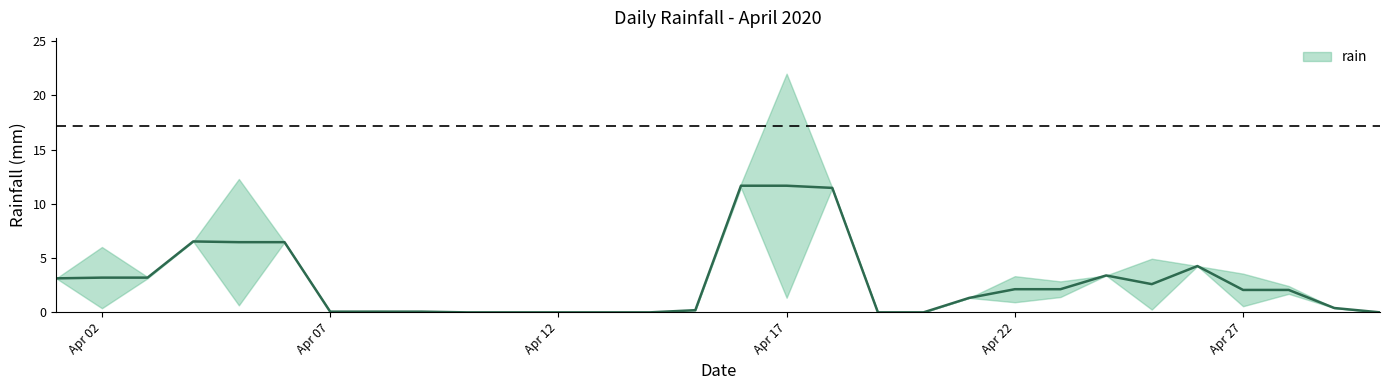

How many interior local valleys (lower than both neighbors) does the data have?

3